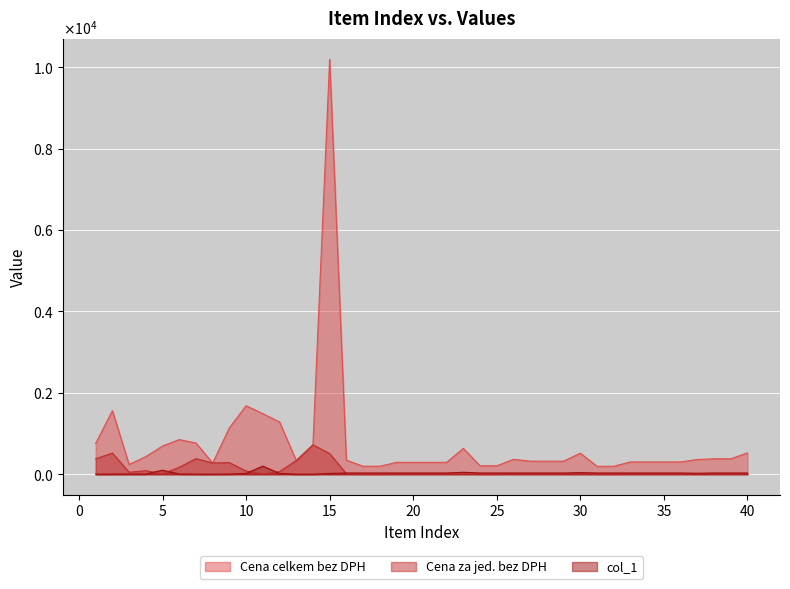

Does the chart display data point markers on the line(s)?

No